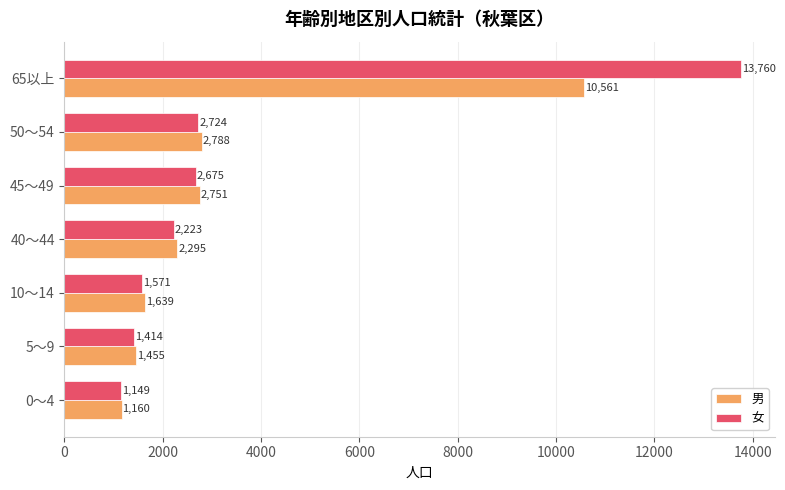

How many series are shown in this chart?

2